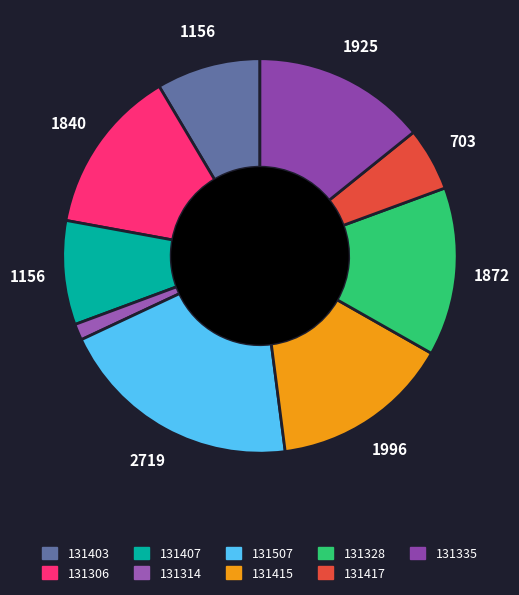

To the nearest percent, what percentage of the pie is 131335?

14%